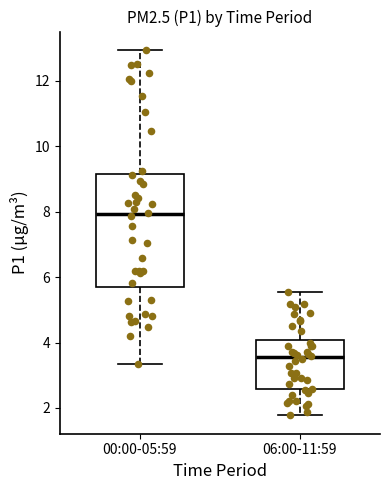

Which box has the lowest median line?

06:00-11:59